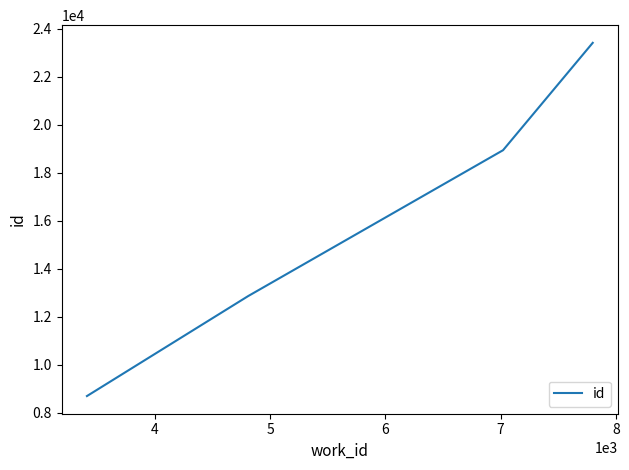

What is the difference between the maximum and minimum values?

14701